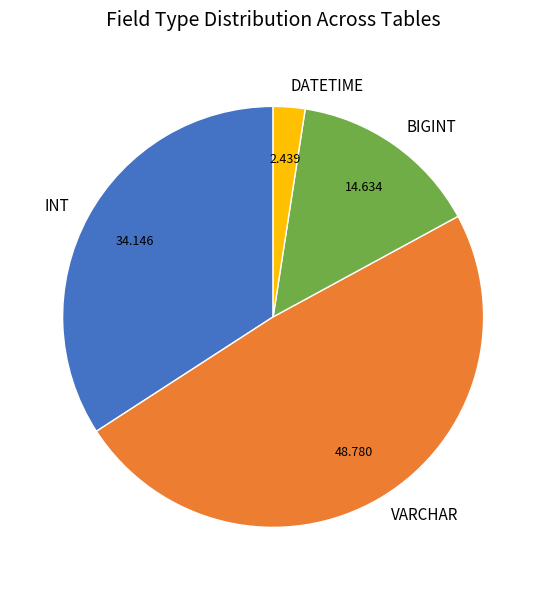

Rank the categories by value from highest to lowest.

VARCHAR, INT, BIGINT, DATETIME